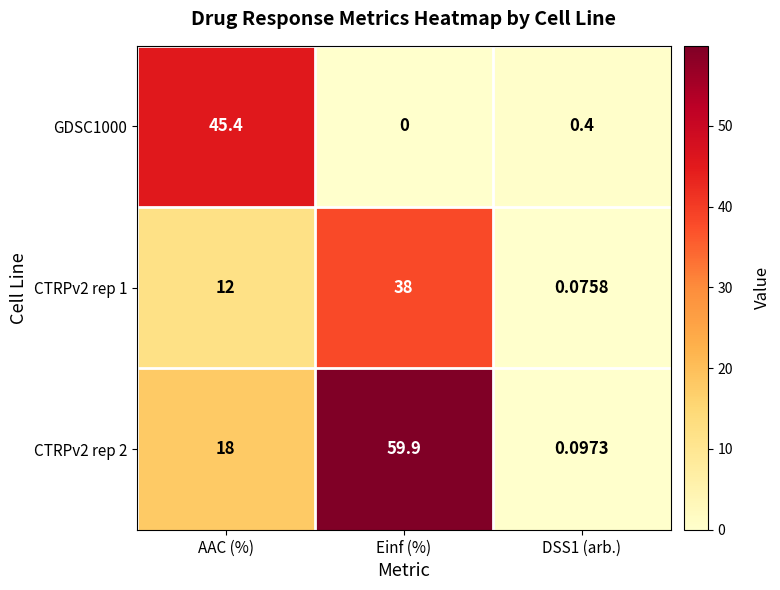

How many data points does each series have?

3